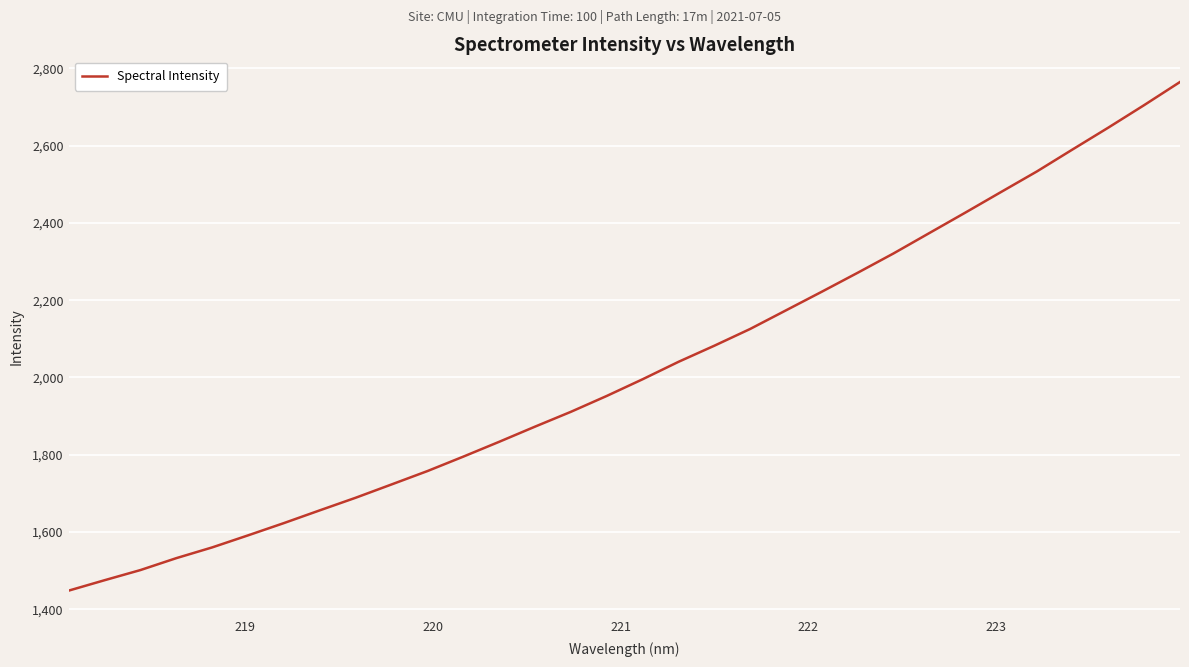

What is the smallest value displayed?

1448.3